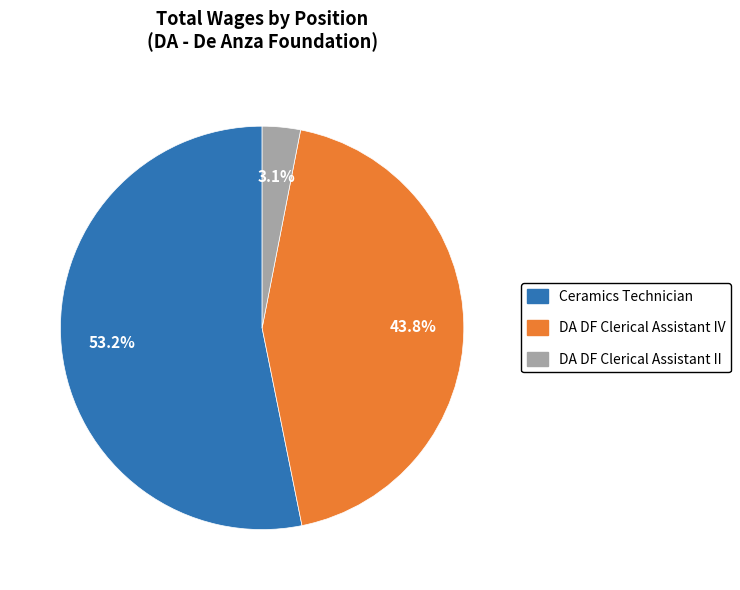

To the nearest percent, what portion does DA DF Clerical Assistant II represent?

3%